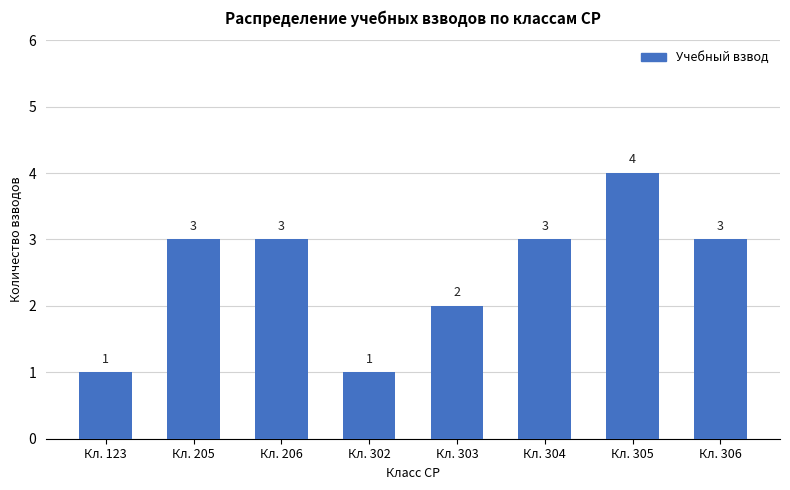

Reading left to right, what are all the values shown in this chart?

1	3	3	1	2	3	4	3